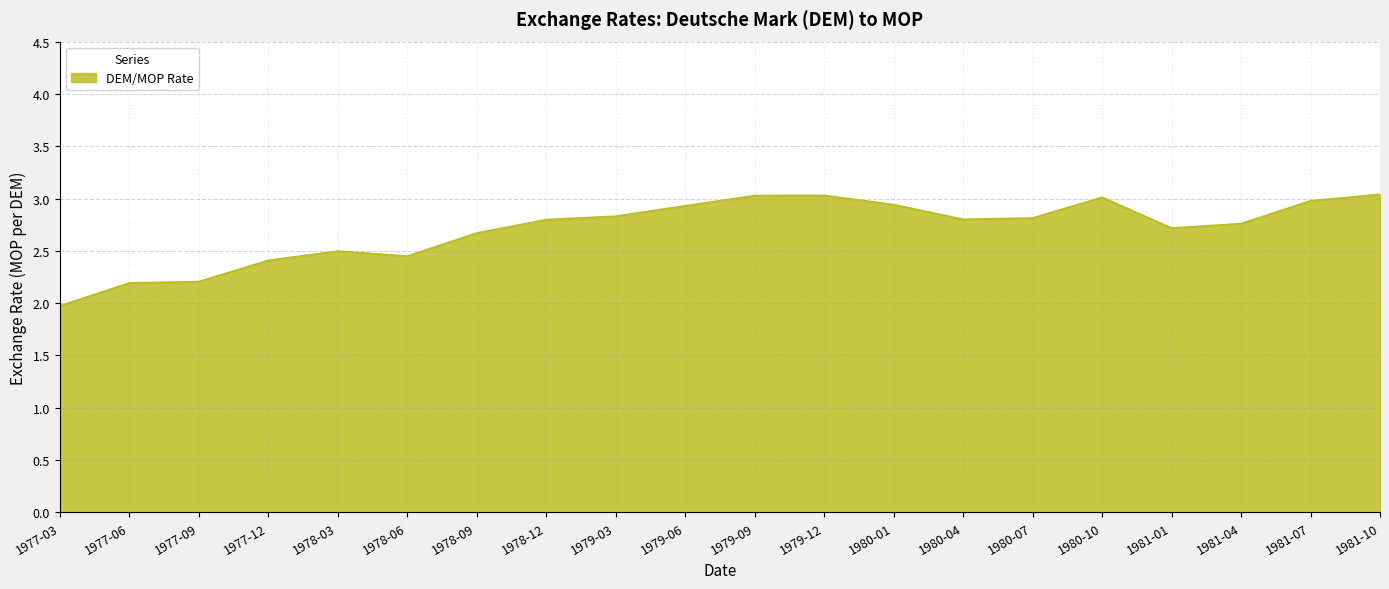

What position from the left is 1979-12?

12